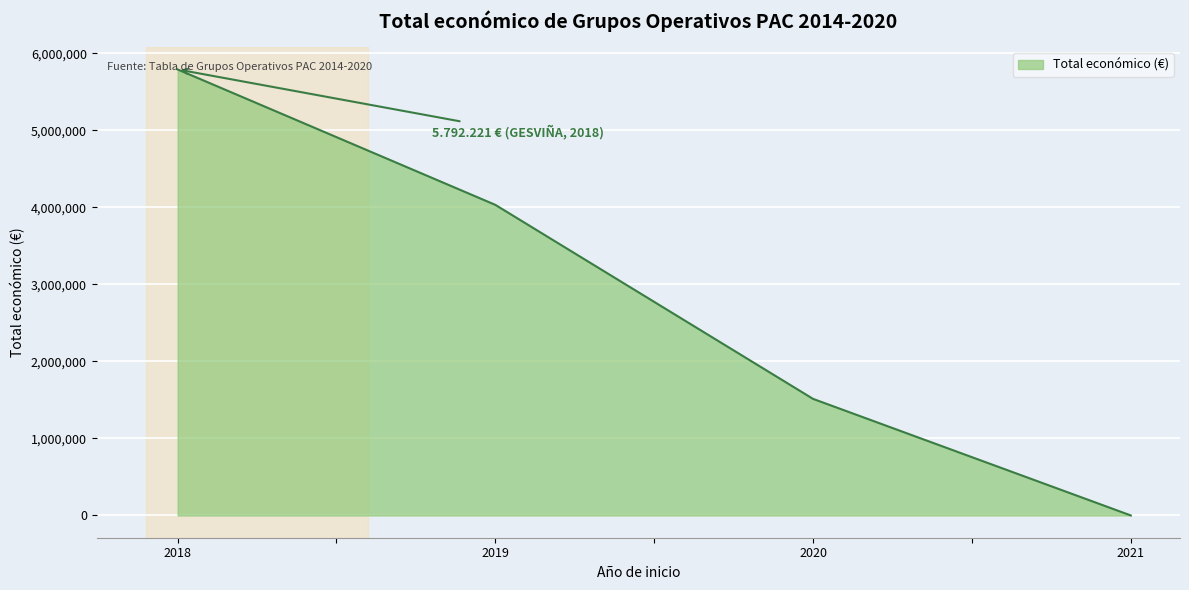

What is the sum of all values?

19782667.5